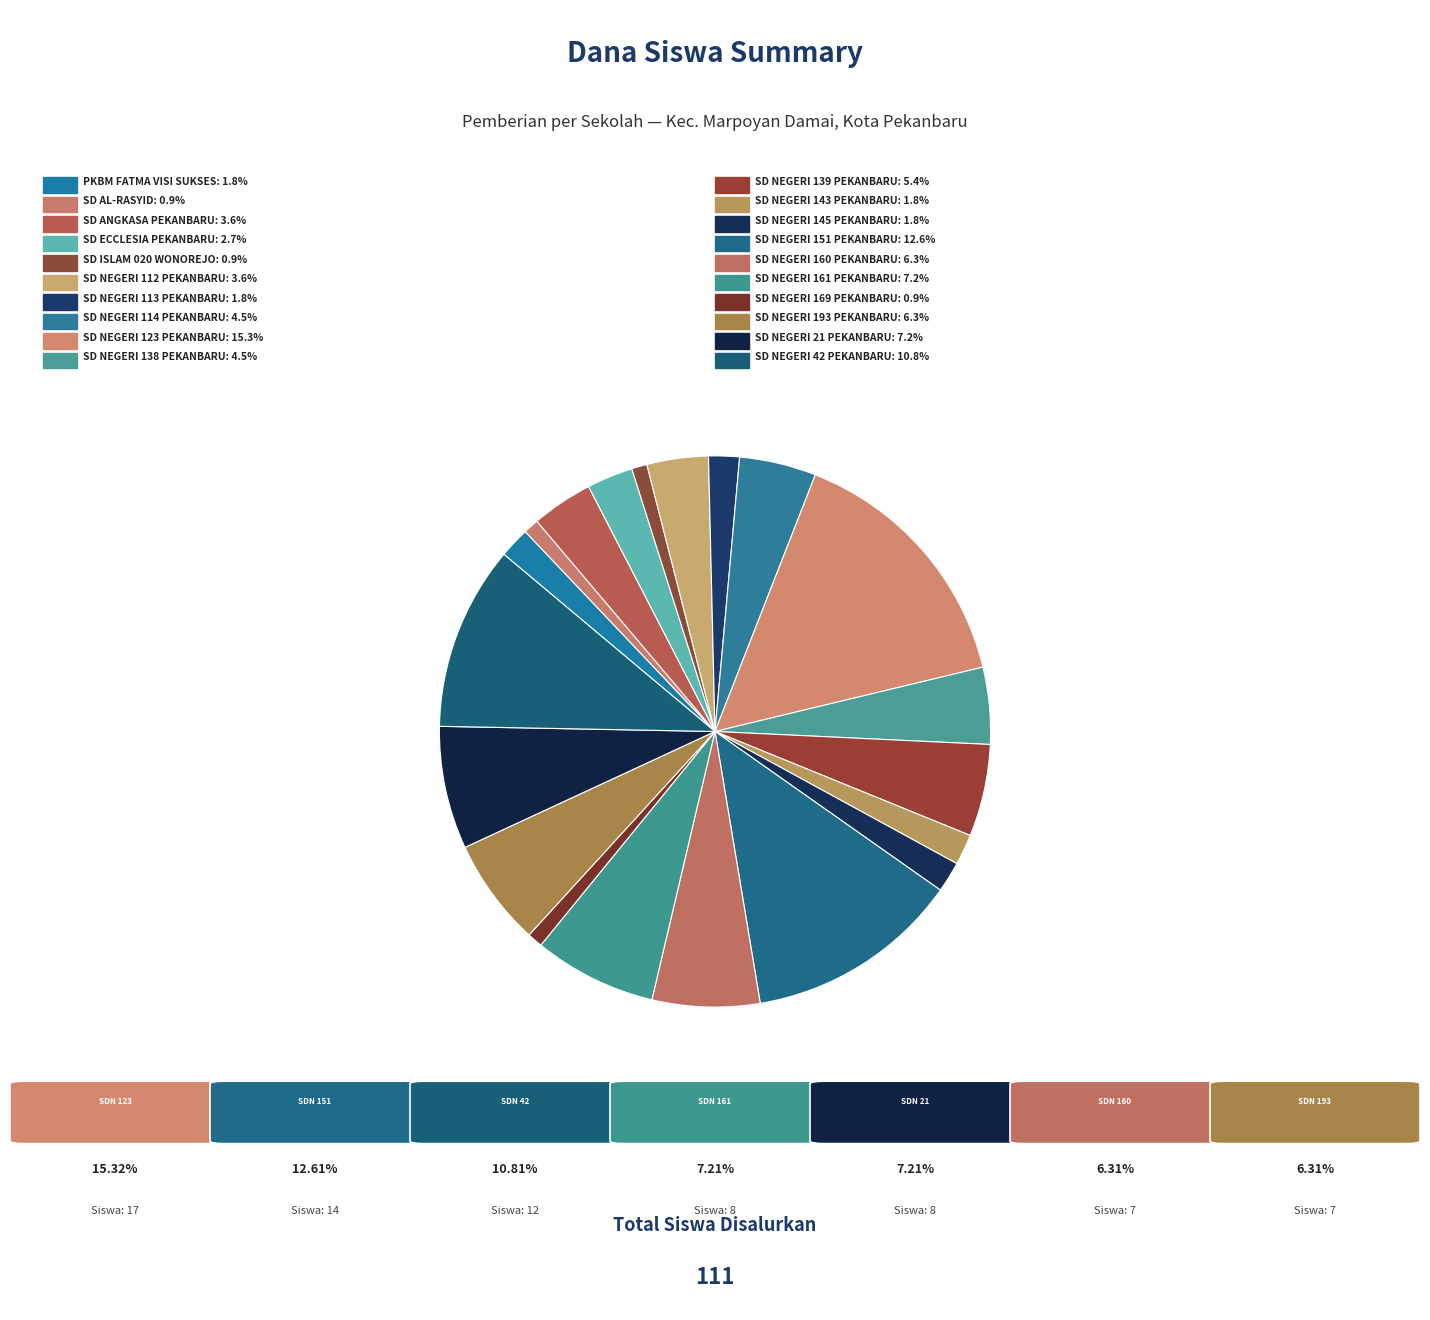

Is there a majority slice in this chart?

No